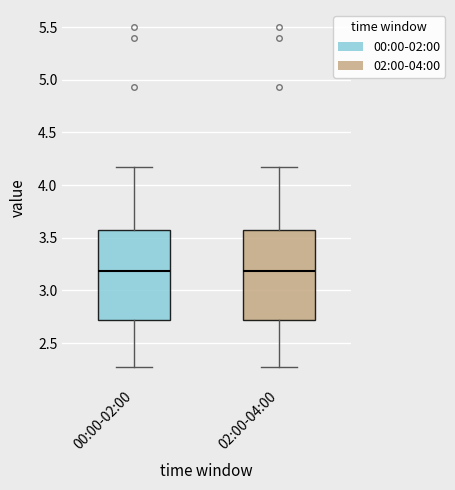

Where does the lower whisker of the box for 00:00-02:00 end on the y-axis? The values are not printed on the chart, so give them approximately, as read against the axis.

2.25